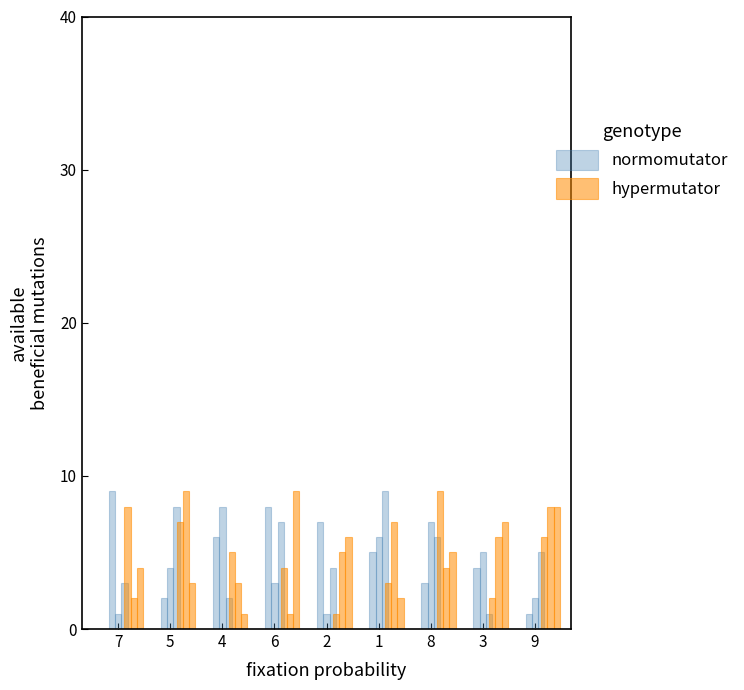

Is the value of normomutator at 3 greater than the value of hypermutator at 8?

No